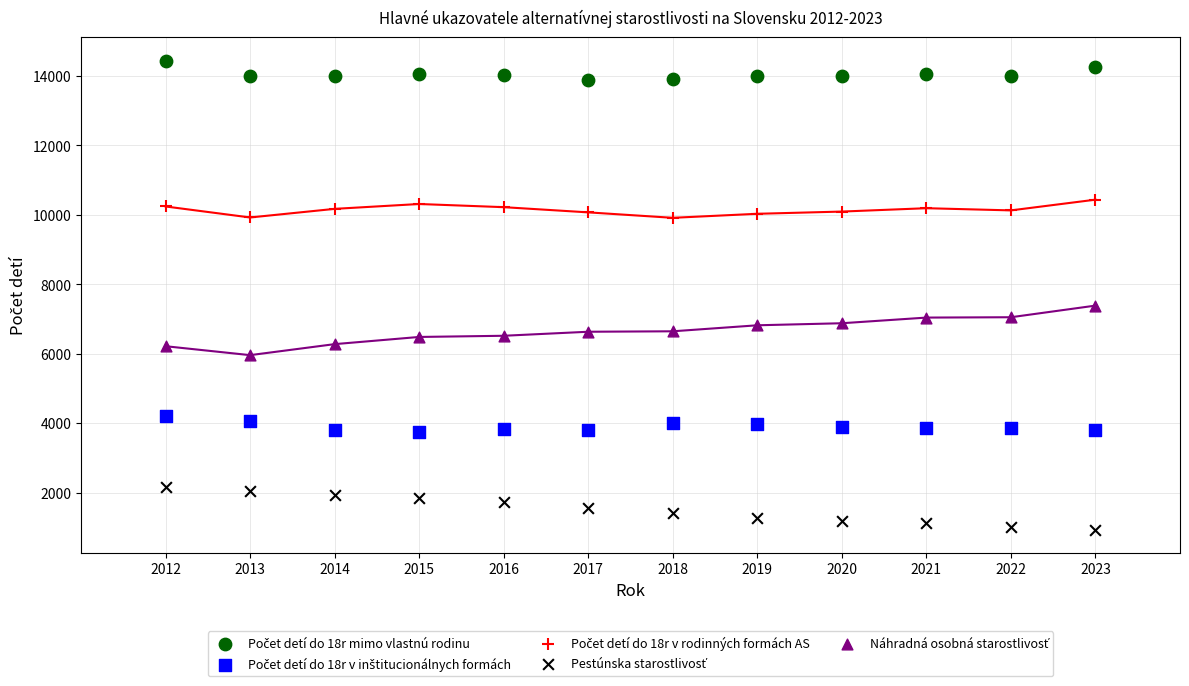

Across all data points, what is the range of Y values (max minus min)?

13502